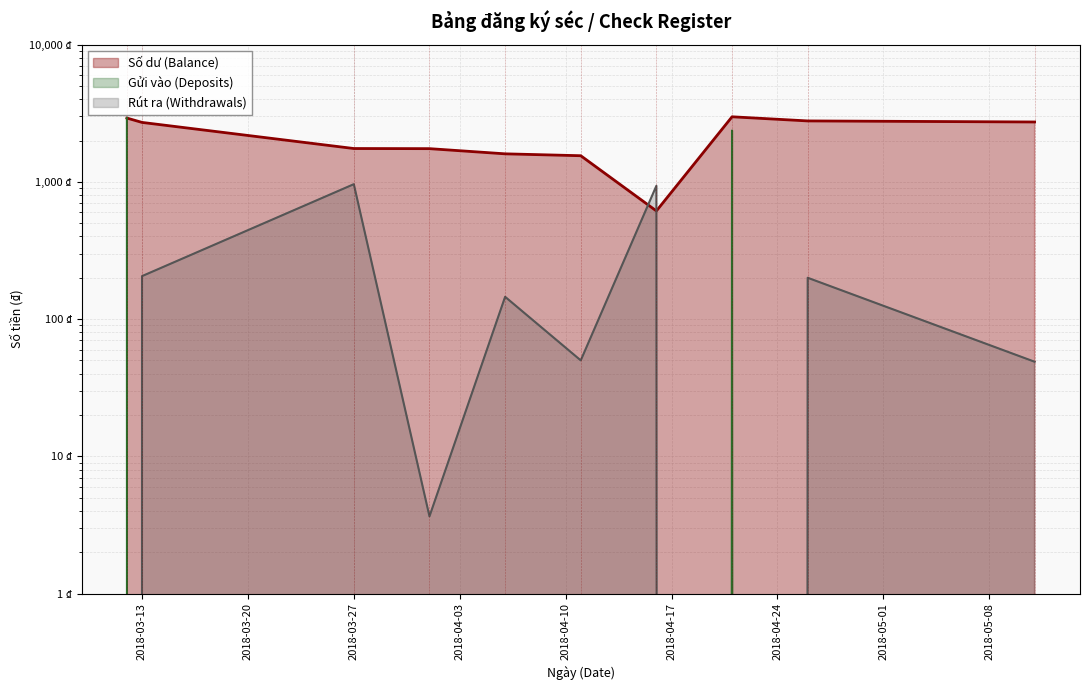

At how many categories does at least one series exceed 1844?

5